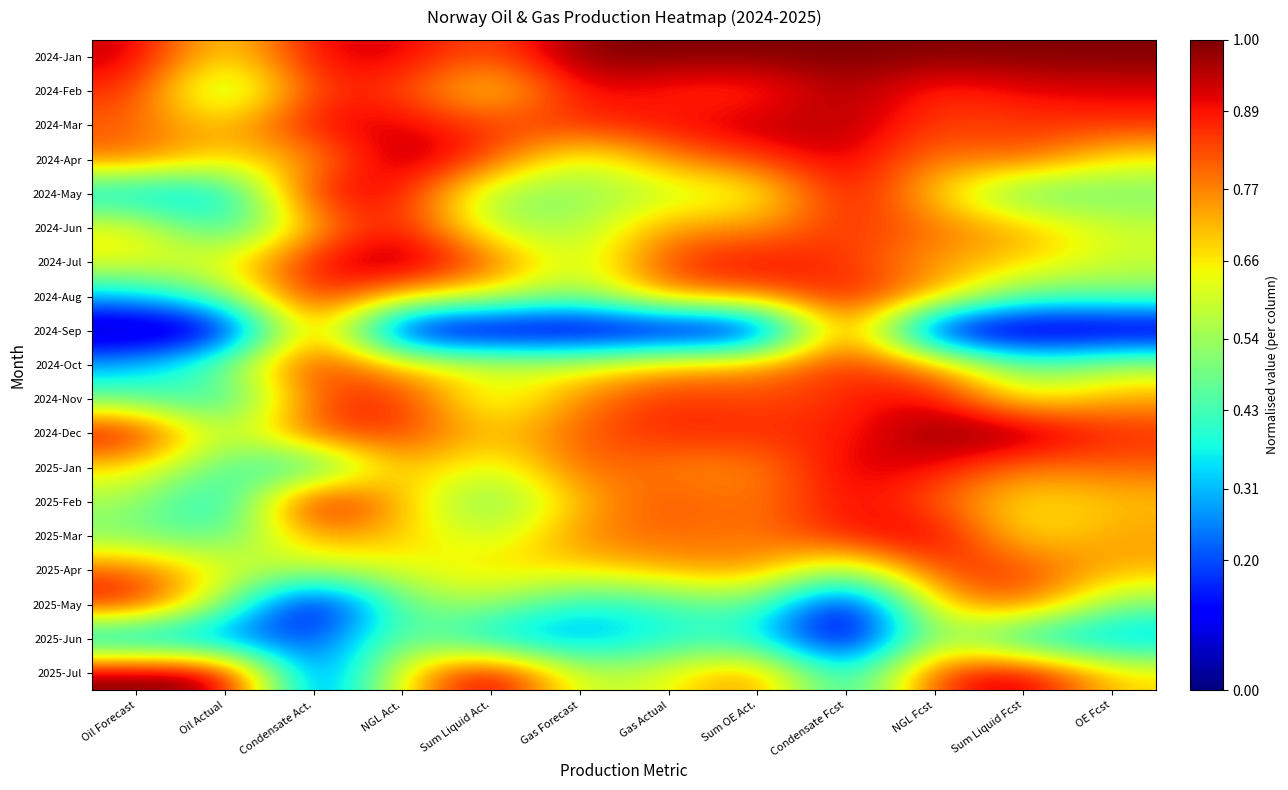

What is the total value across all series at NGL Fcst?

14.8